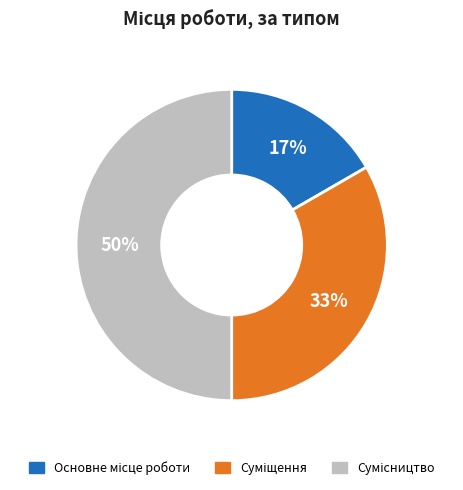

To the nearest percent, what is the average slice percentage?

33%